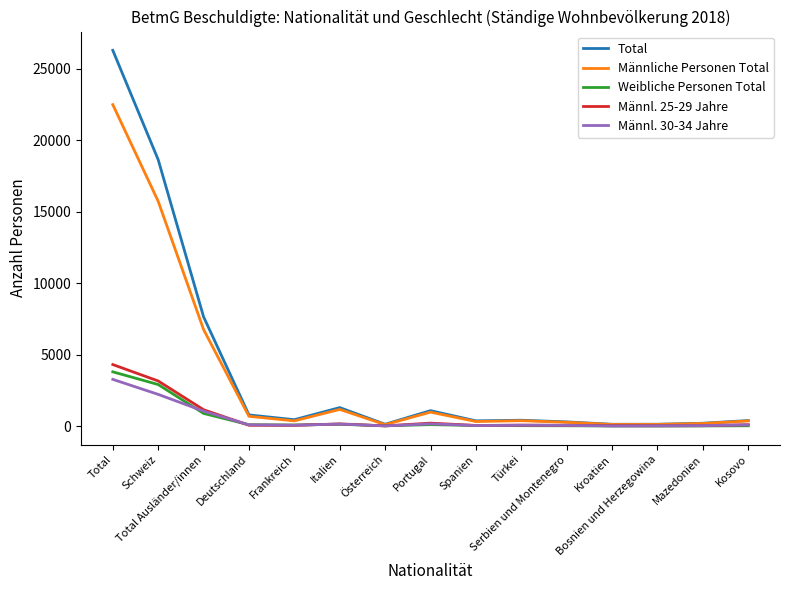

What are all the series names shown in the legend?

Total, Männliche Personen Total, Weibliche Personen Total, Männl. 25-29 Jahre, Männl. 30-34 Jahre